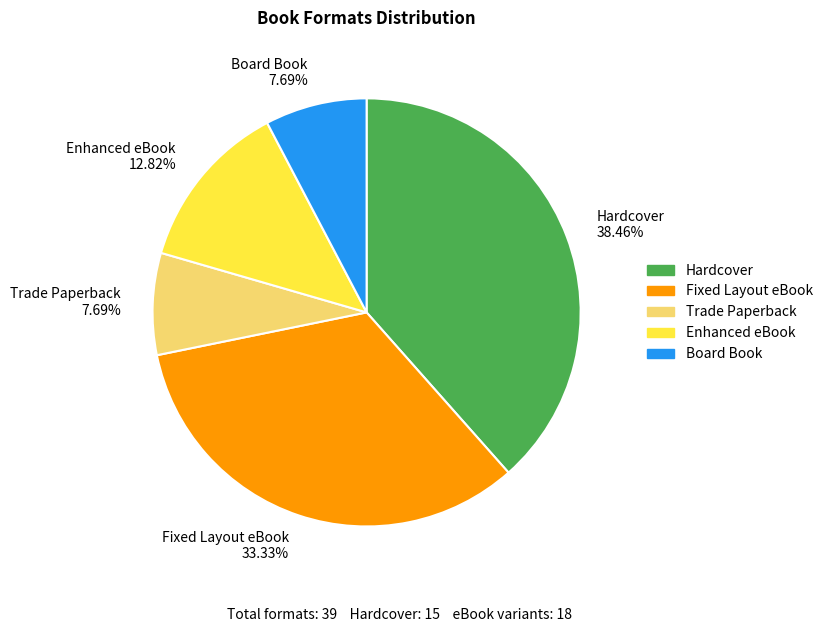

What percentage is the Fixed Layout eBook slice, to the nearest percent?

33%